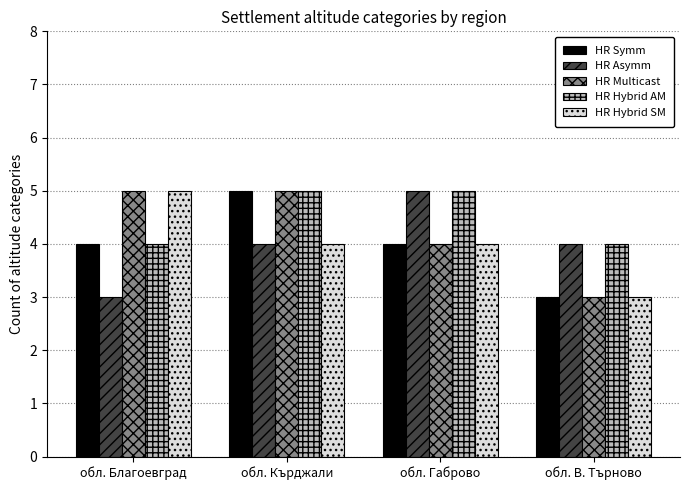

True or false: HR Multicast has a value of 4 at обл. Габрово.

True